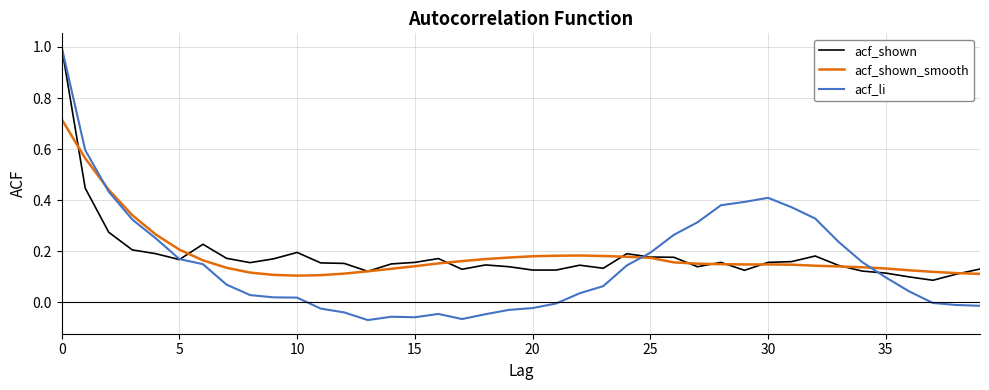

What is the sum of all acf_shown_smooth values?

7.4